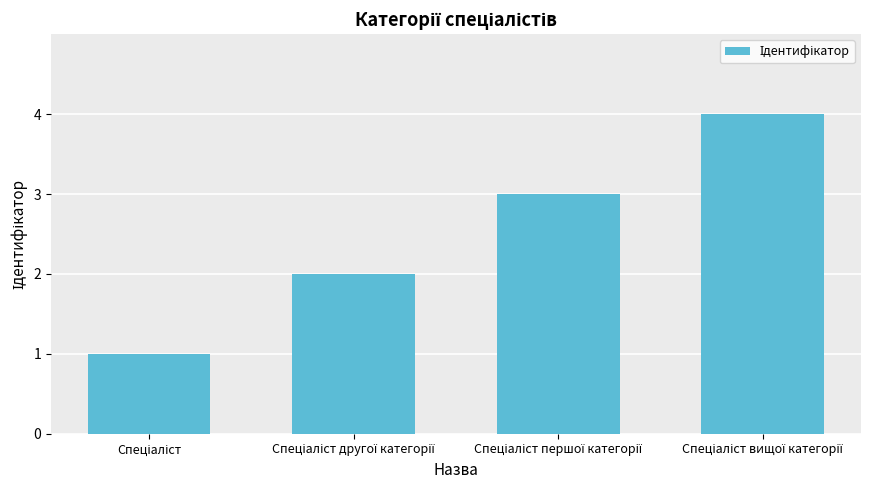

What is the sum of all values?

10